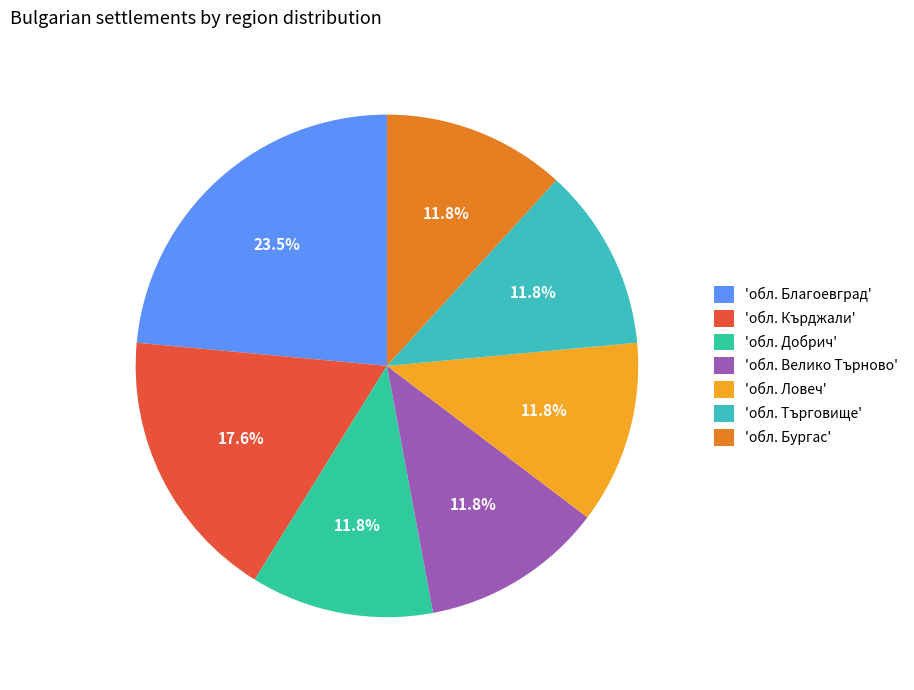

Which slice is the largest?

'обл. Благоевград'